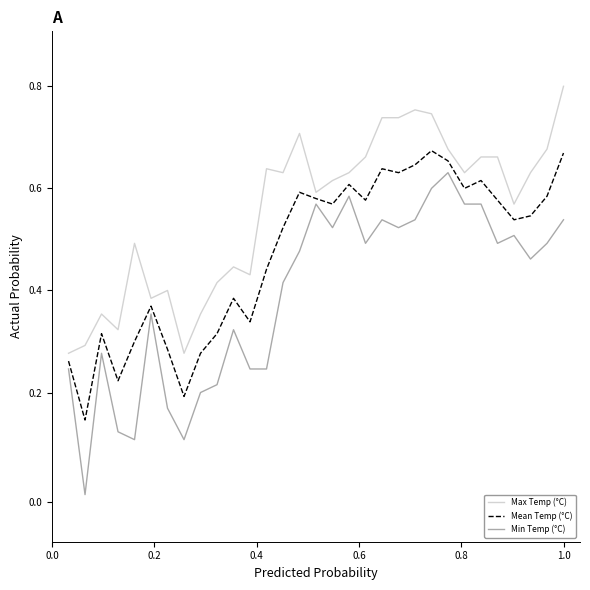

What are all the series names shown in the legend?

Max Temp (°C), Mean Temp (°C), Min Temp (°C)